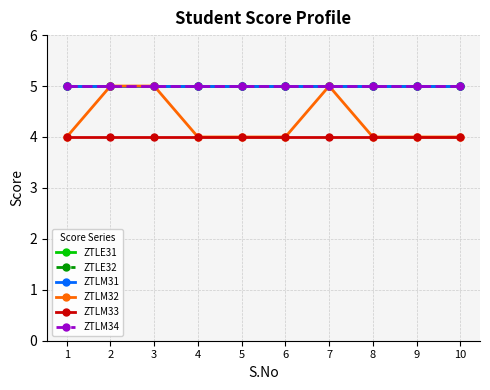

The value of ZTLM34 at 4 is 5. True or false?

True